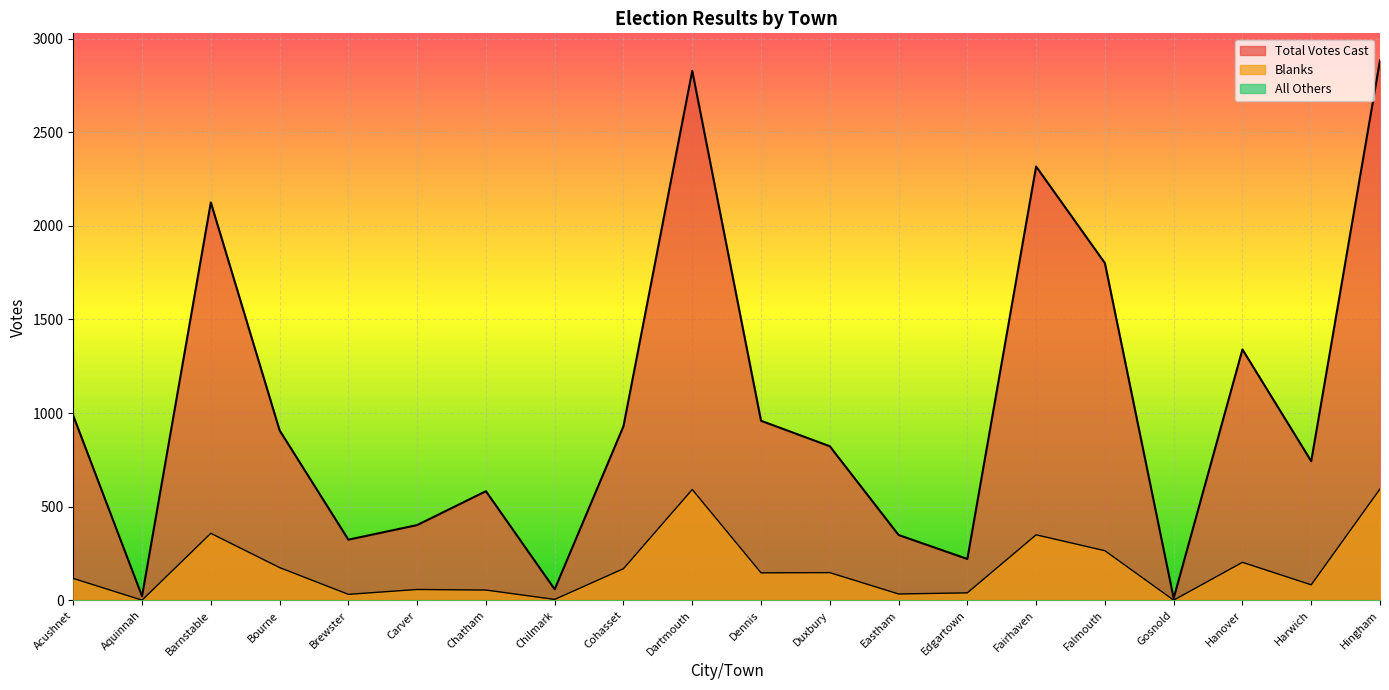

How many data points does each series have?

20